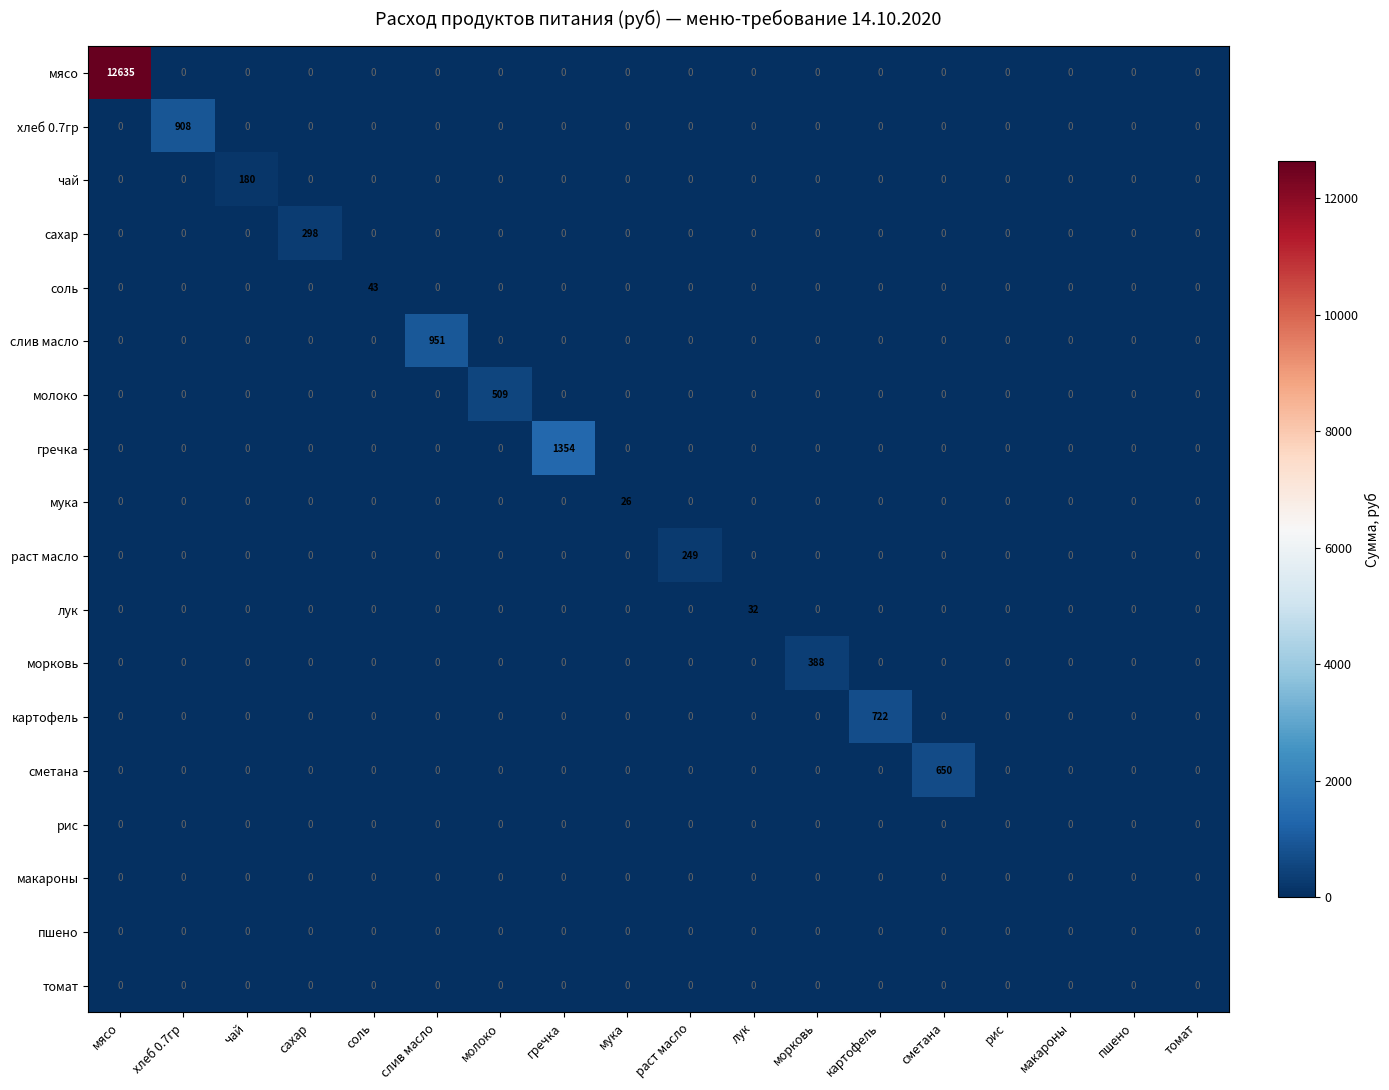

Is it true that чай equals 0 at мясо?

True